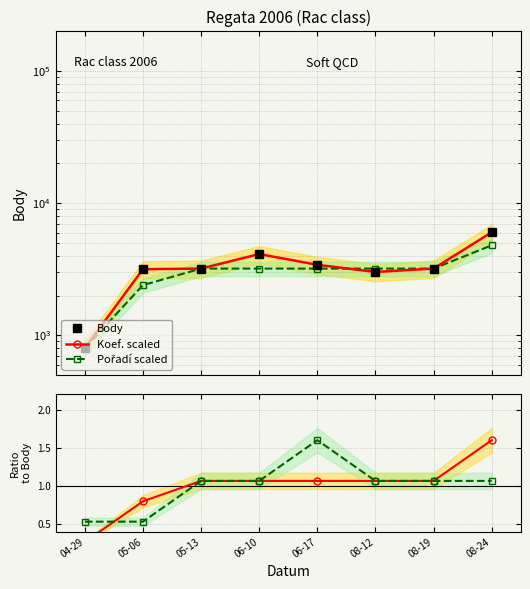

Reading left to right, extract all data points from this chart.

Body: 800.0	3166.0	3200.0	4122.0	3417.0	3017.0	3200.0	6025.0
Koef. scaled: 800.0	3166.0	3200.0	4122.0	3417.0	3017.0	3200.0	6025.0
Pořadí scaled: 800.0	2400.0	3200.0	3200.0	3200.0	3200.0	3200.0	4800.0
Koef./mean: 0.3	0.8	1.1	1.1	1.1	1.1	1.1	1.6
Pořadí/mean: 0.5	0.5	1.1	1.1	1.6	1.1	1.1	1.1